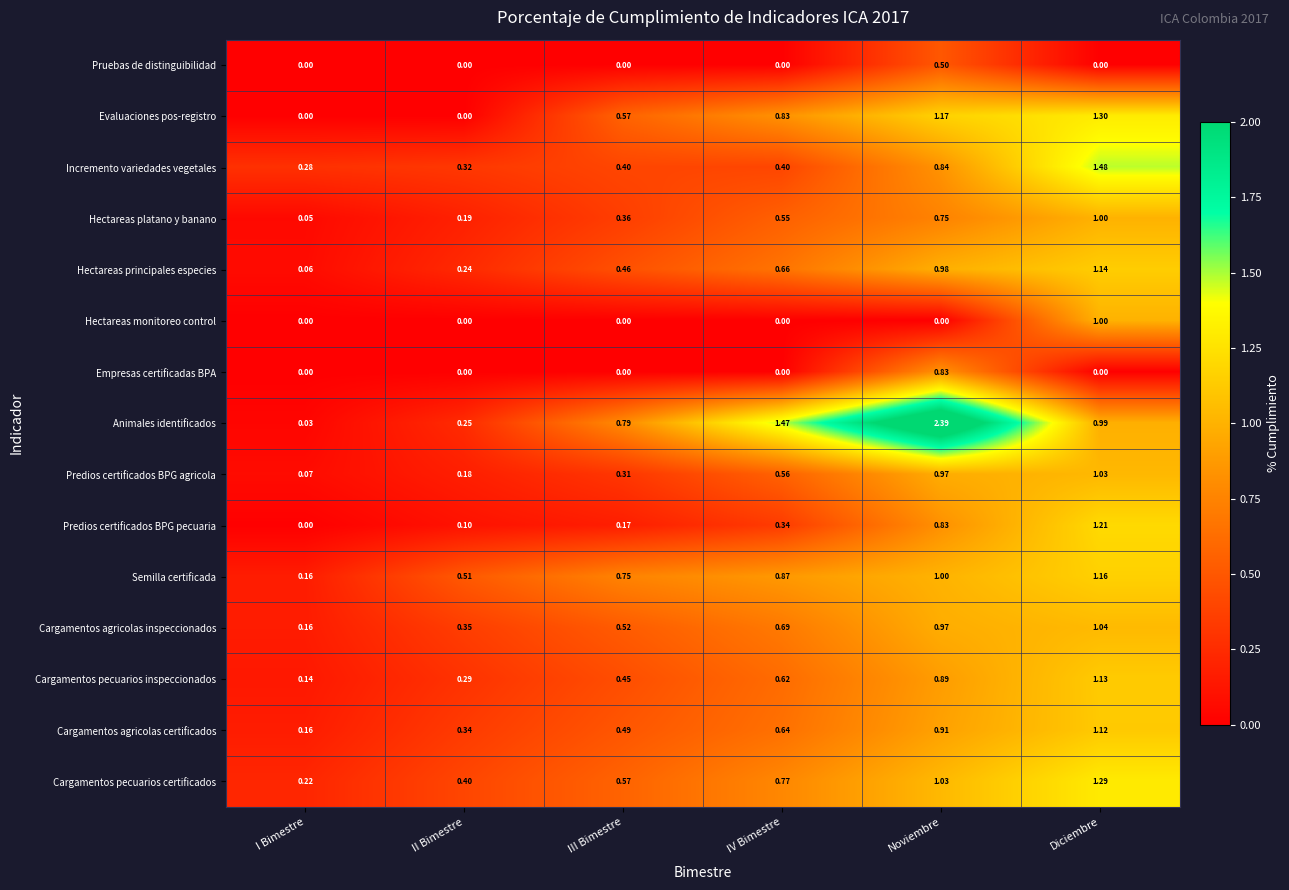

Which series has the largest range (max minus min)?

Animales identificados